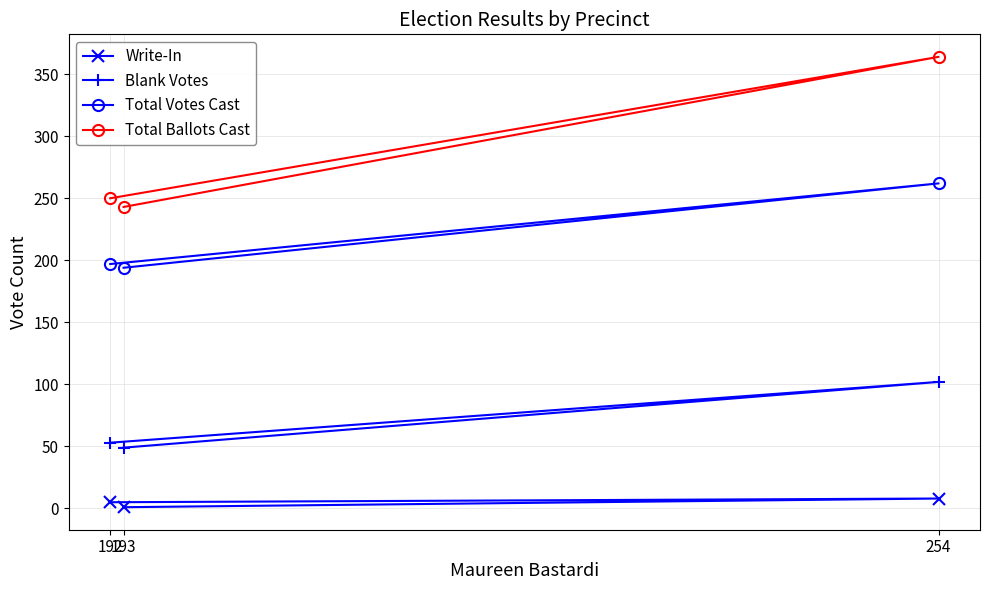

At 192, list the series in order from smallest to largest.

Write-In, Blank Votes, Total Votes Cast, Total Ballots Cast